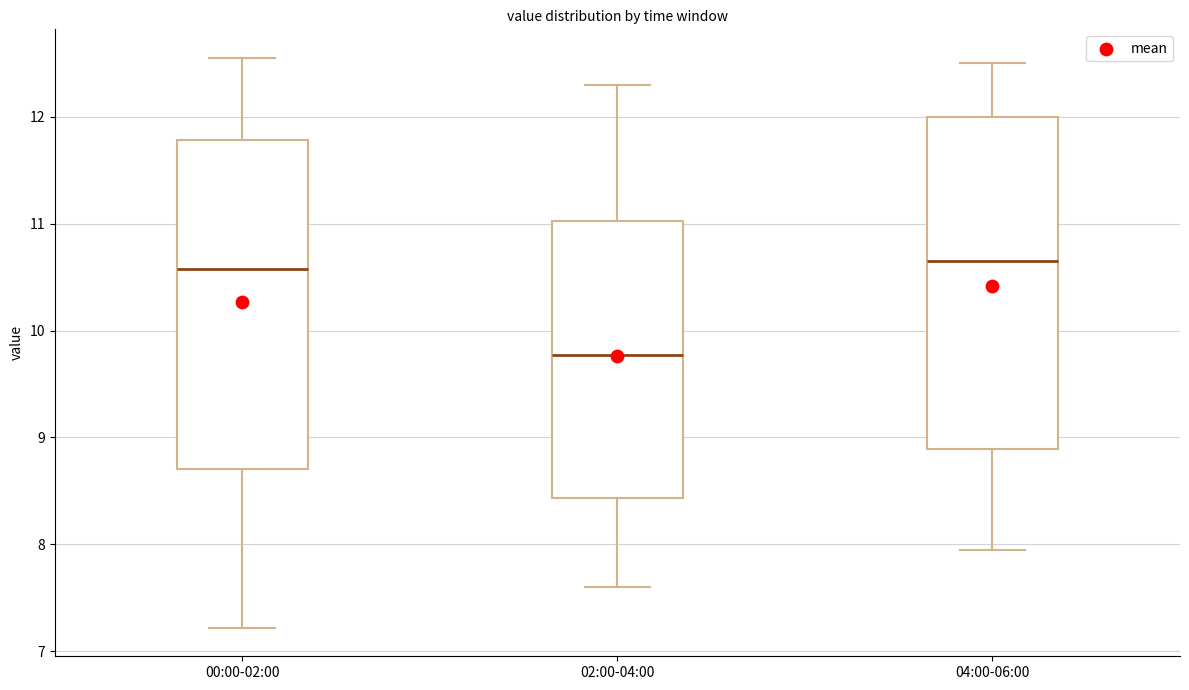

Which box's median line is the lowest?

02:00-04:00